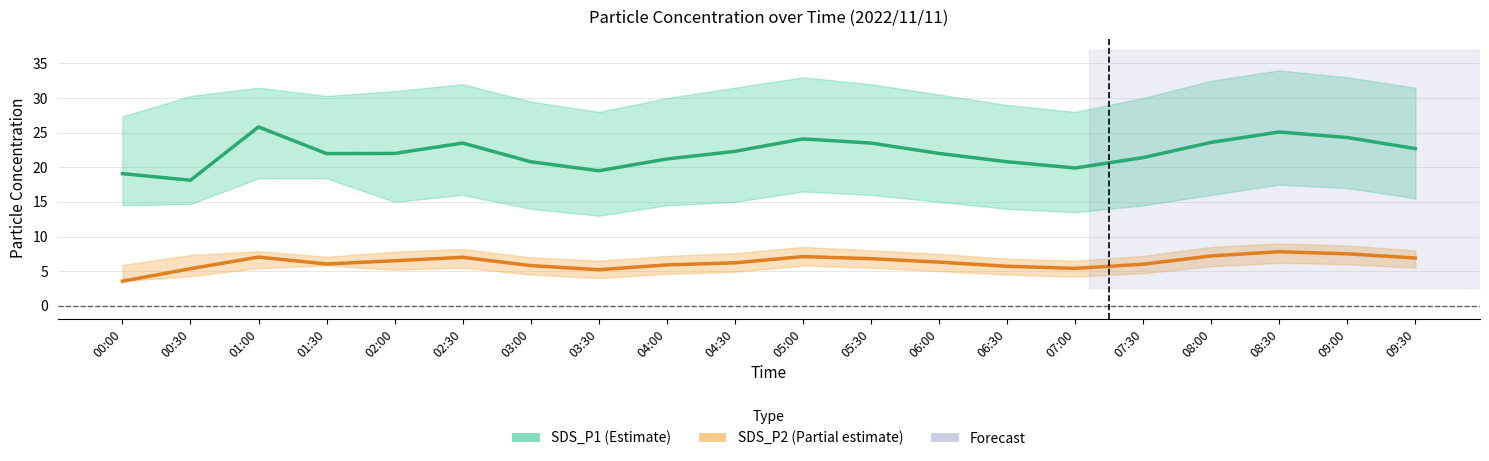

True or false: SDS_P2 has more than 2 interior local peaks.

True